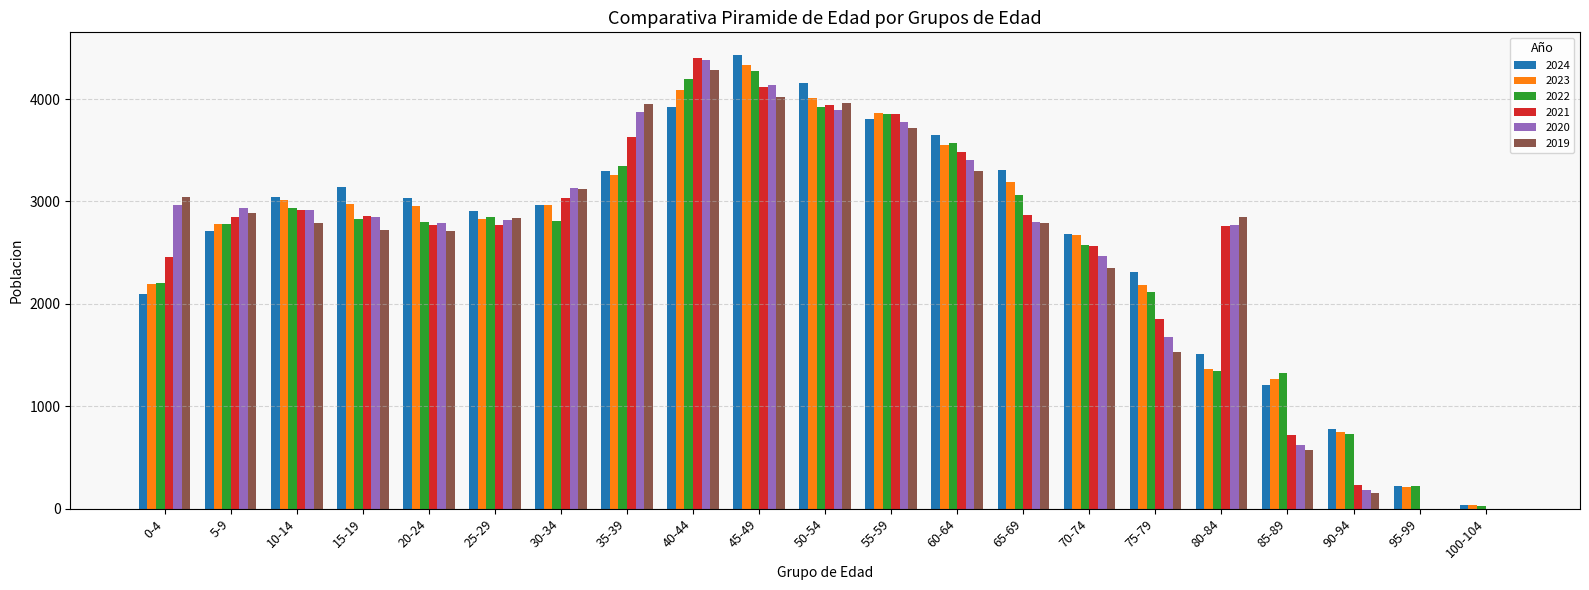

What is the maximum value shown in the chart?

4430